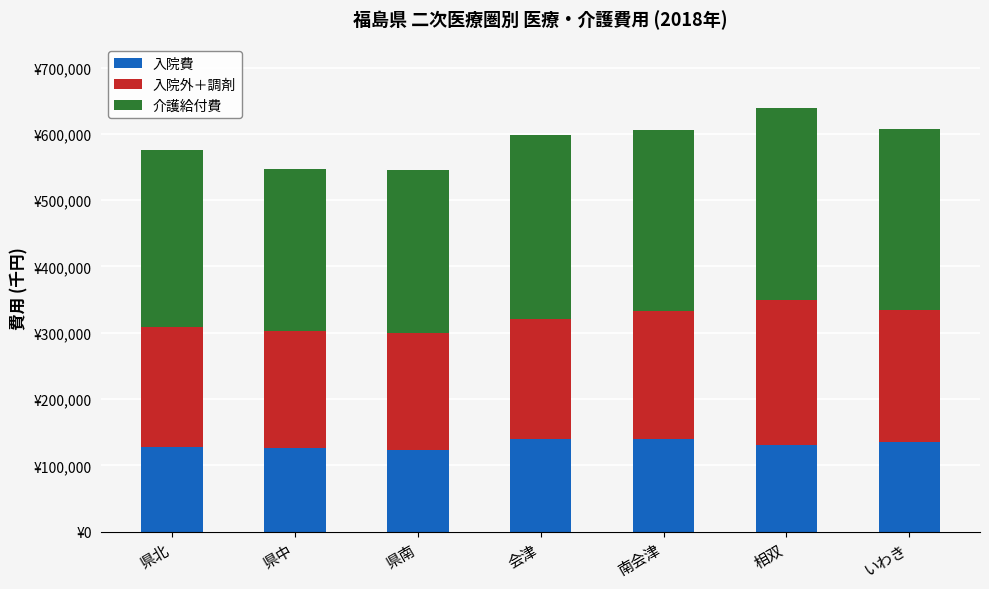

Where is 介護給付費 nearest to the value 266570?

県北